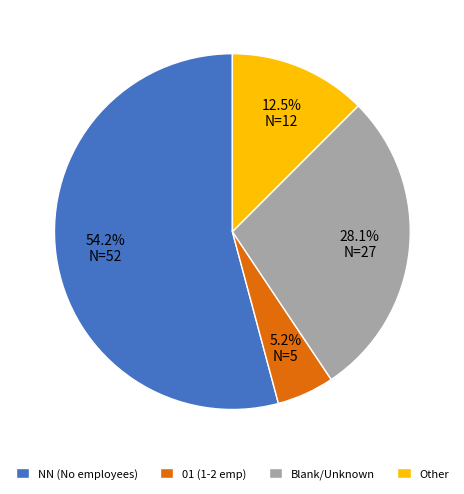

Is there any slice that represents more than half of the pie?

Yes